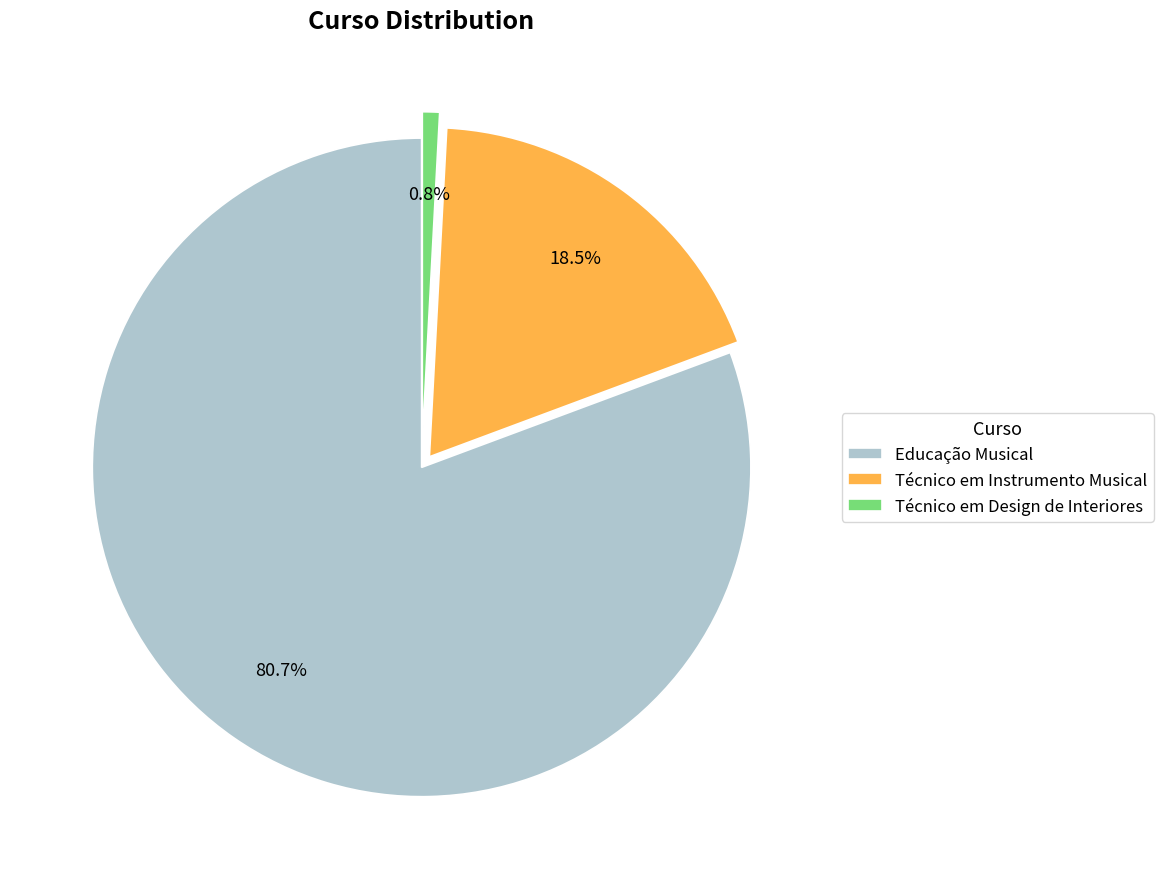

Is it true that Educação Musical is 86% of the pie?

False